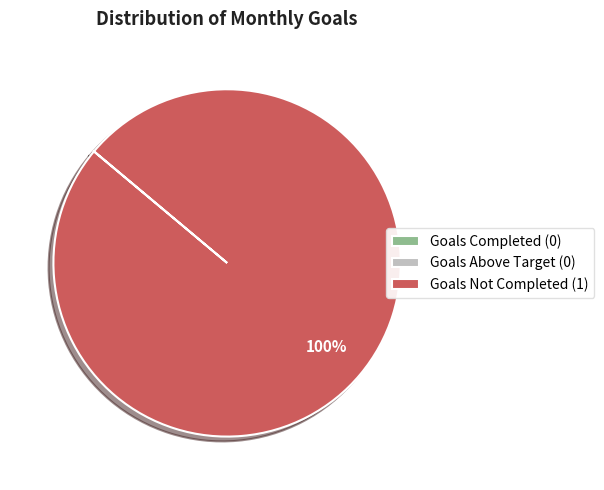

True or false: Goals Not Completed (1) accounts for 100% of the total.

True